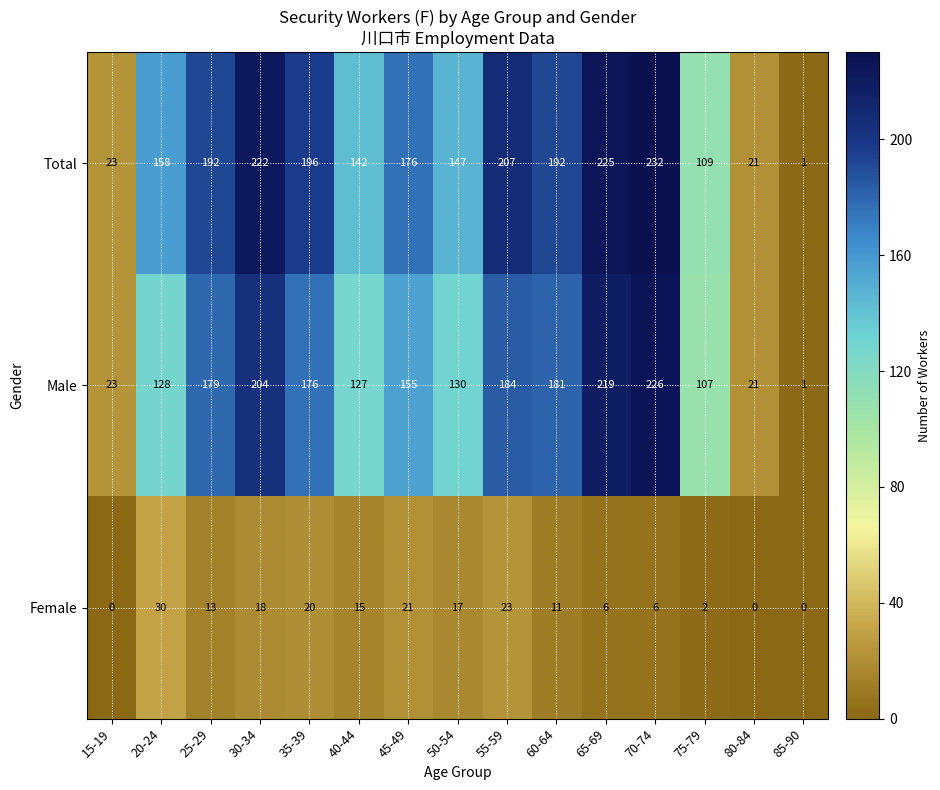

What is the sum of all Total values?

2243